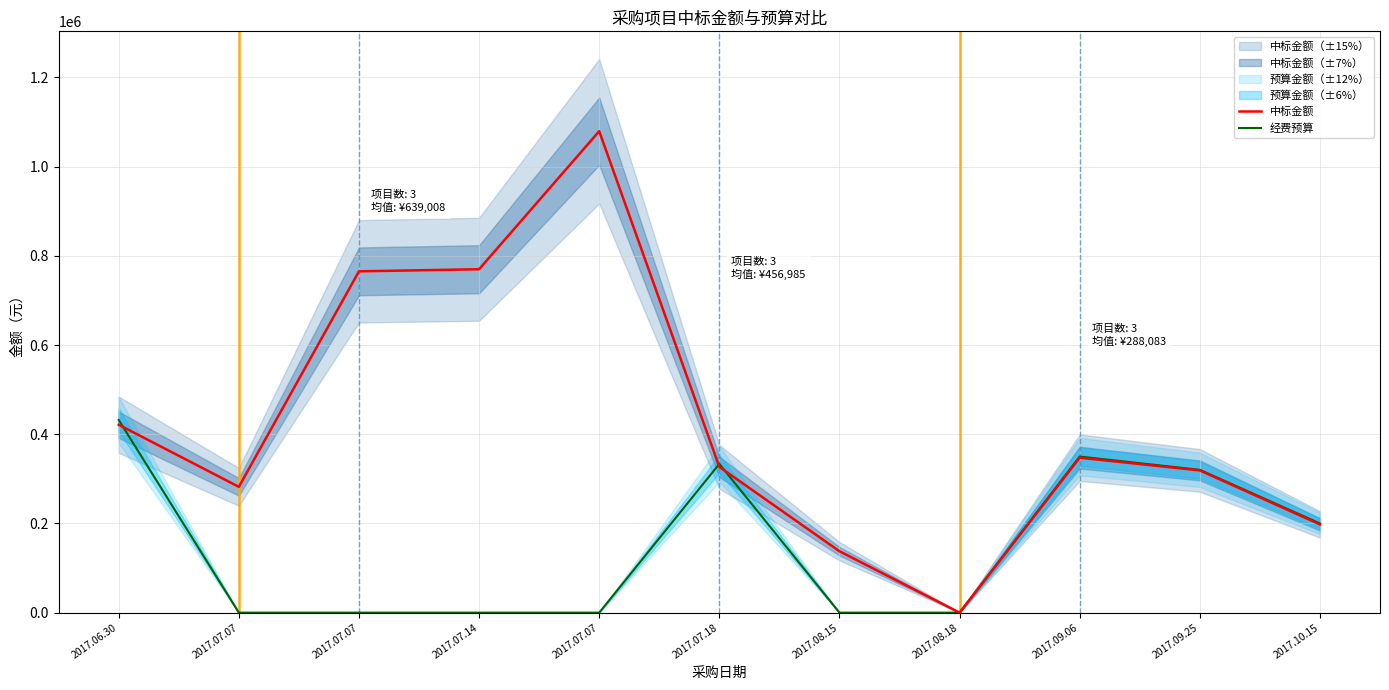

Reading left to right, what are all the values shown in this chart?

中标金额: 421316.5	282100.0	765325.0	770000.0	1079500.0	326800.0	137654.0	0.0	347495.7	318900.0	197850.0
经费预算: 432084.4	0.0	0.0	0.0	0.0	333570.0	0.0	0.0	350000.0	320175.0	200000.0